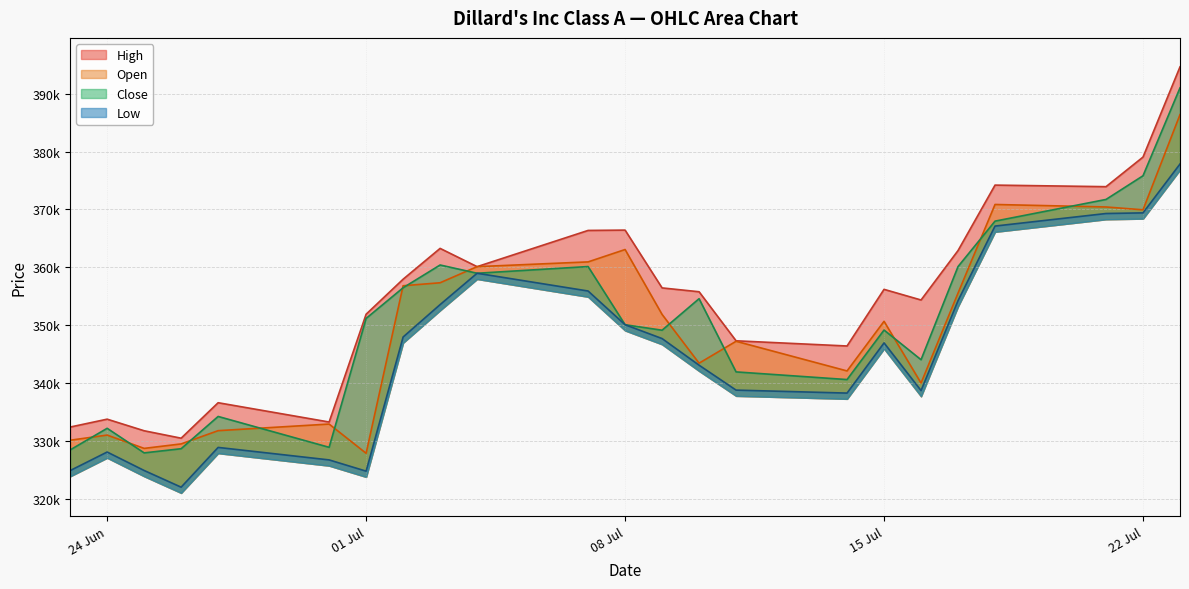

Which label corresponds to the largest value in the chart?

23.07.2025